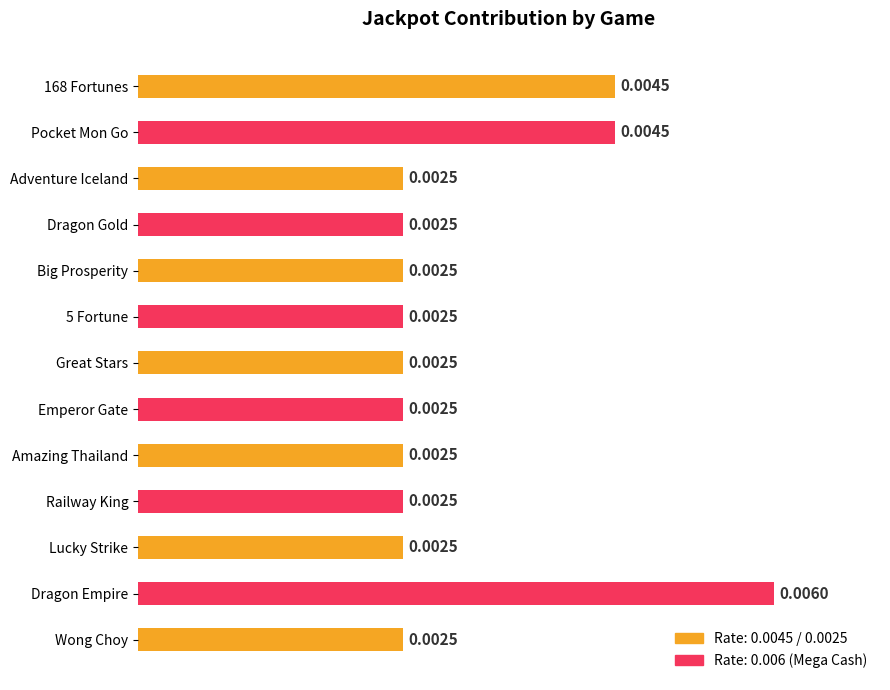

How many bars are there in total?

13